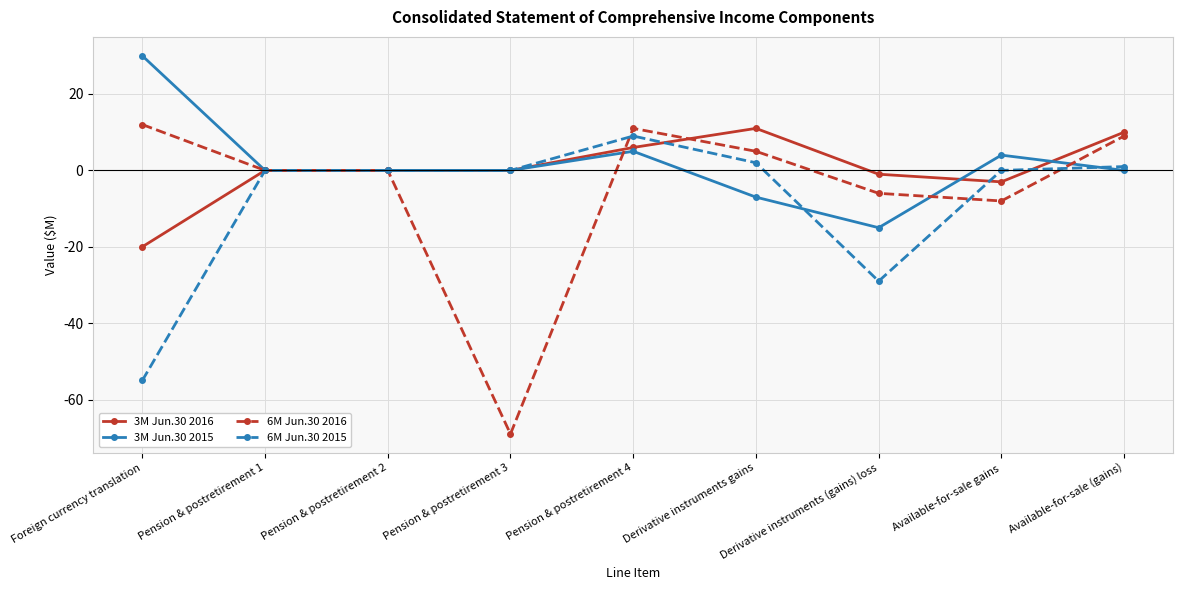

Which series has the widest spread of values?

6M Jun.30 2016